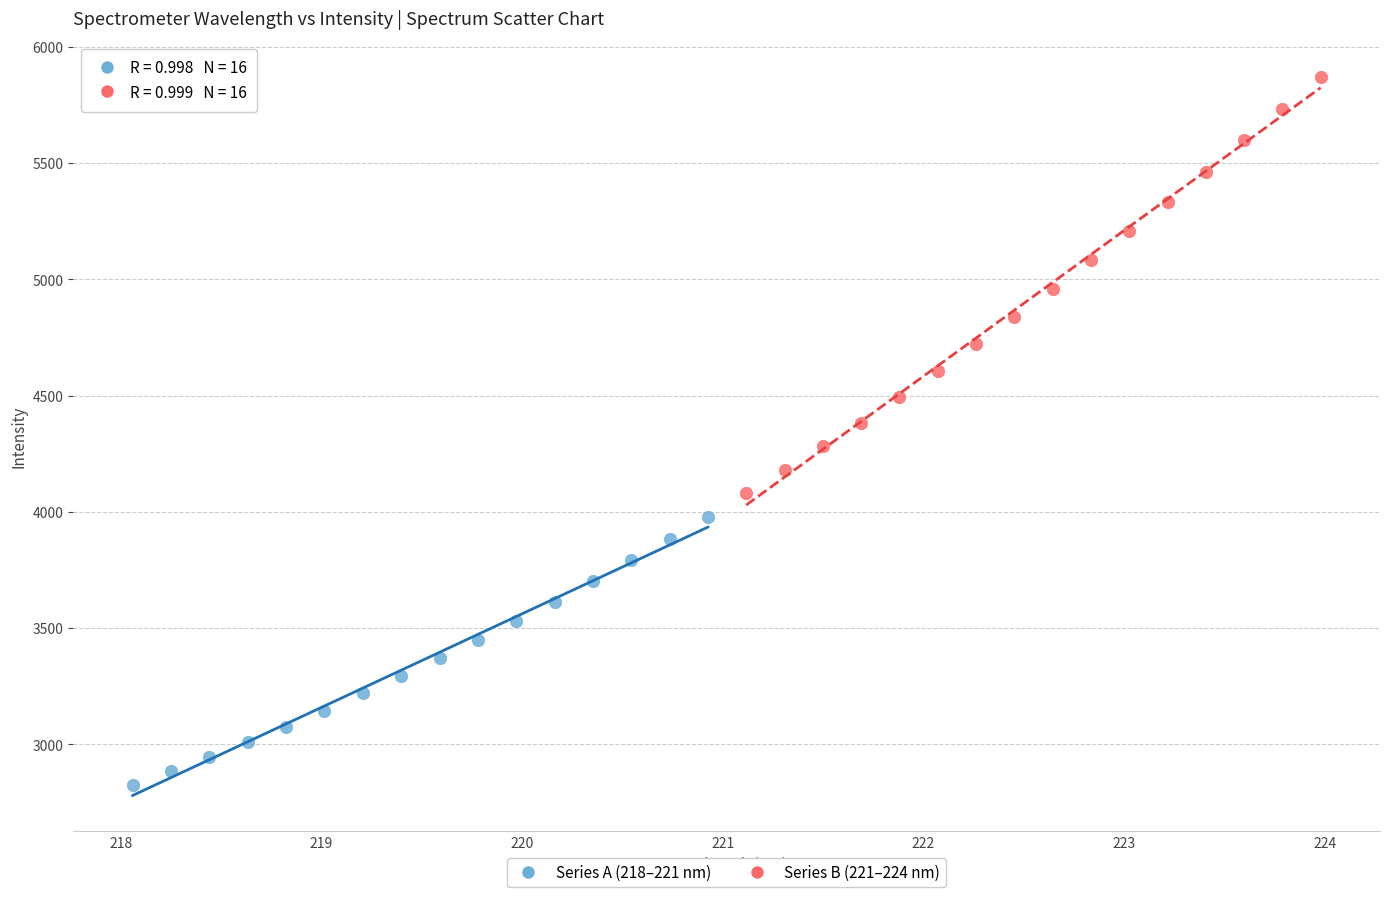

Which series contains the highest Y value?

Series B (221–224 nm)